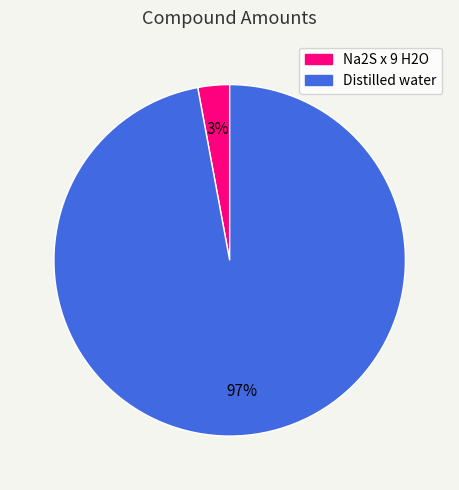

Combined, do Distilled water and Na2S x 9 H2O account for over 50%?

Yes